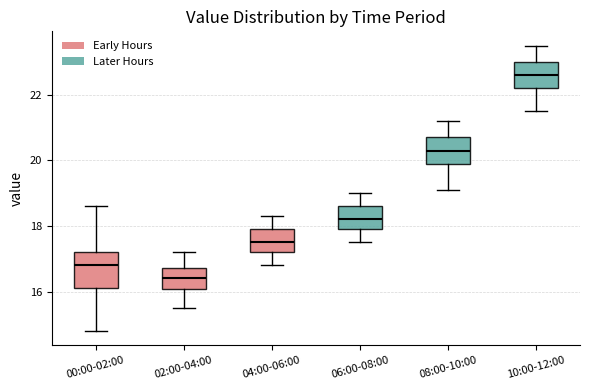

Reading left to right, transcribe this box plot: for each box, give where its median line is, the range the box spans, and where its two whiskers end, as read against the y-axis. The values are not printed on the chart, so give them approximately, as read against the axis.

00:00-02:00: median 16.8, box 16.2 to 17.2, whiskers 14.8 to 18.6
02:00-04:00: median 16.4, box 16.0 to 16.8, whiskers 15.6 to 17.2
04:00-06:00: median 17.6, box 17.2 to 18.0, whiskers 16.8 to 18.4
06:00-08:00: median 18.2, box 18.0 to 18.6, whiskers 17.6 to 19.0
08:00-10:00: median 20.4, box 20.0 to 20.8, whiskers 19.2 to 21.2
10:00-12:00: median 22.6, box 22.2 to 23.0, whiskers 21.6 to 23.6